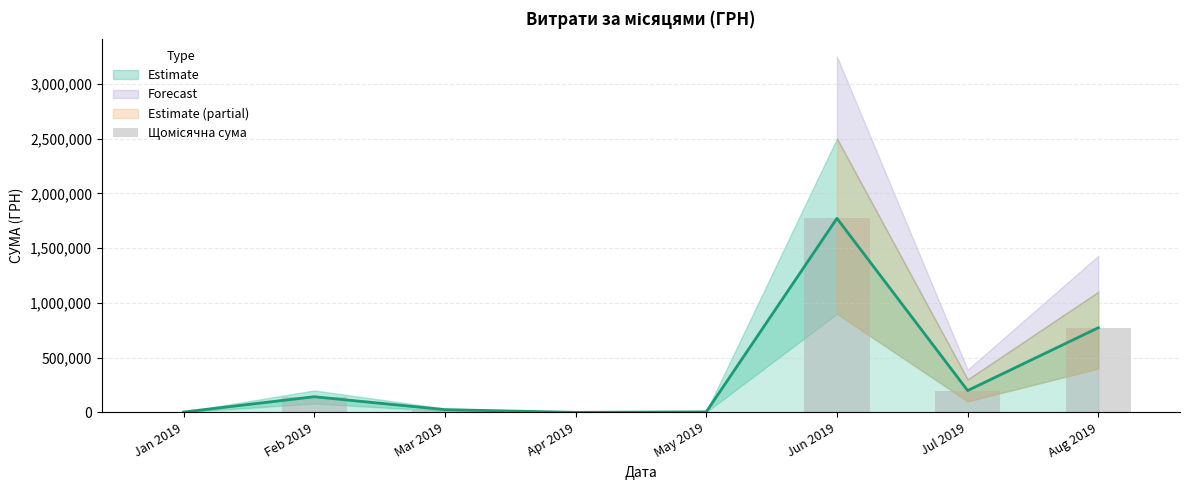

How many bars are there in total?

8